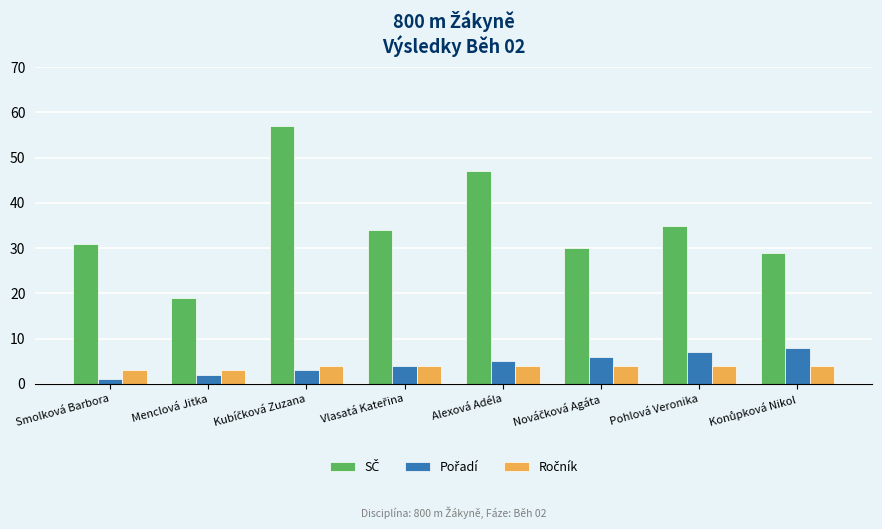

What is the total value across all series at Menclová Jitka?

24